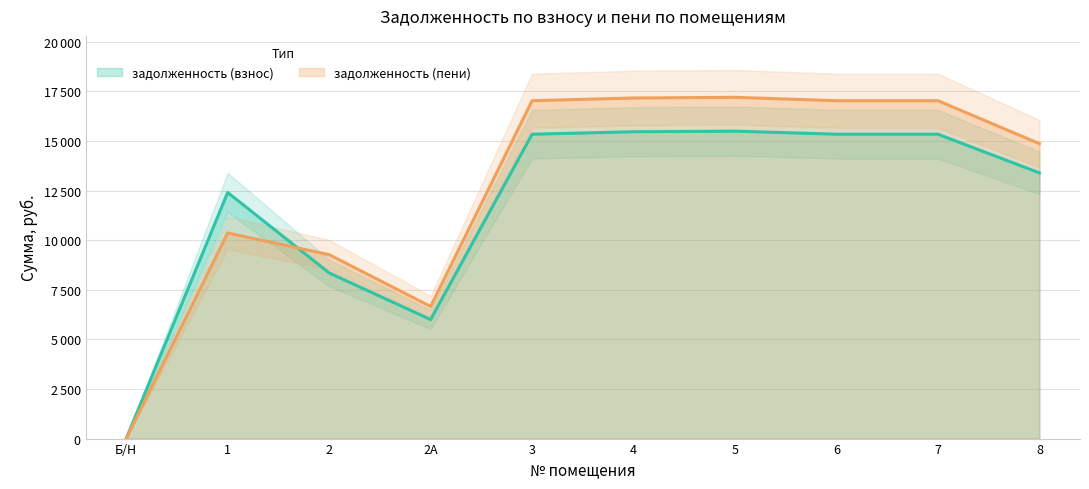

Between which two adjacent categories do задолженность (пени) and задолженность (взнос) first intersect?

1 and 2